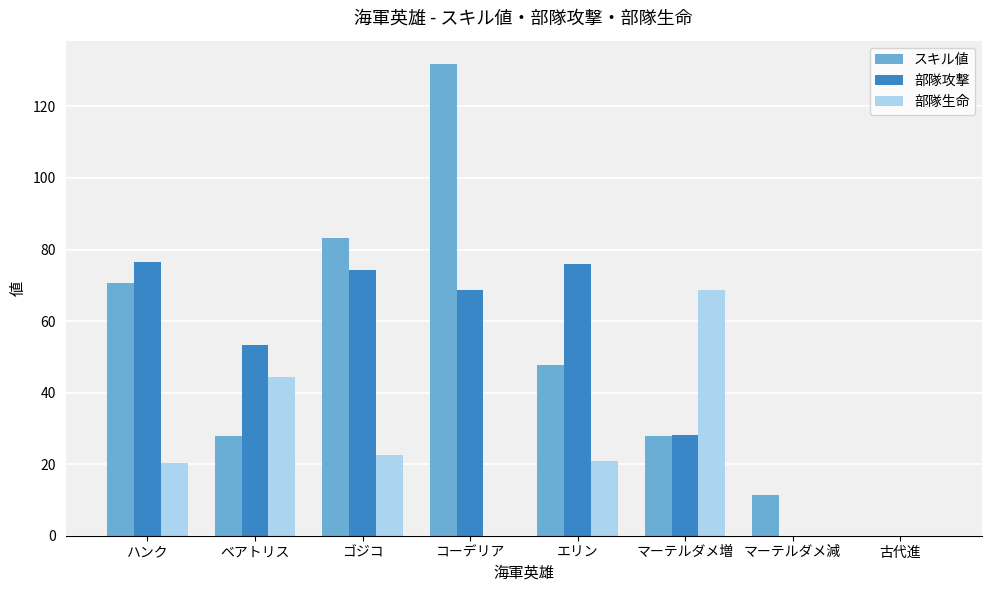

At which label does 部隊生命 reach its peak?

マーテルダメ増